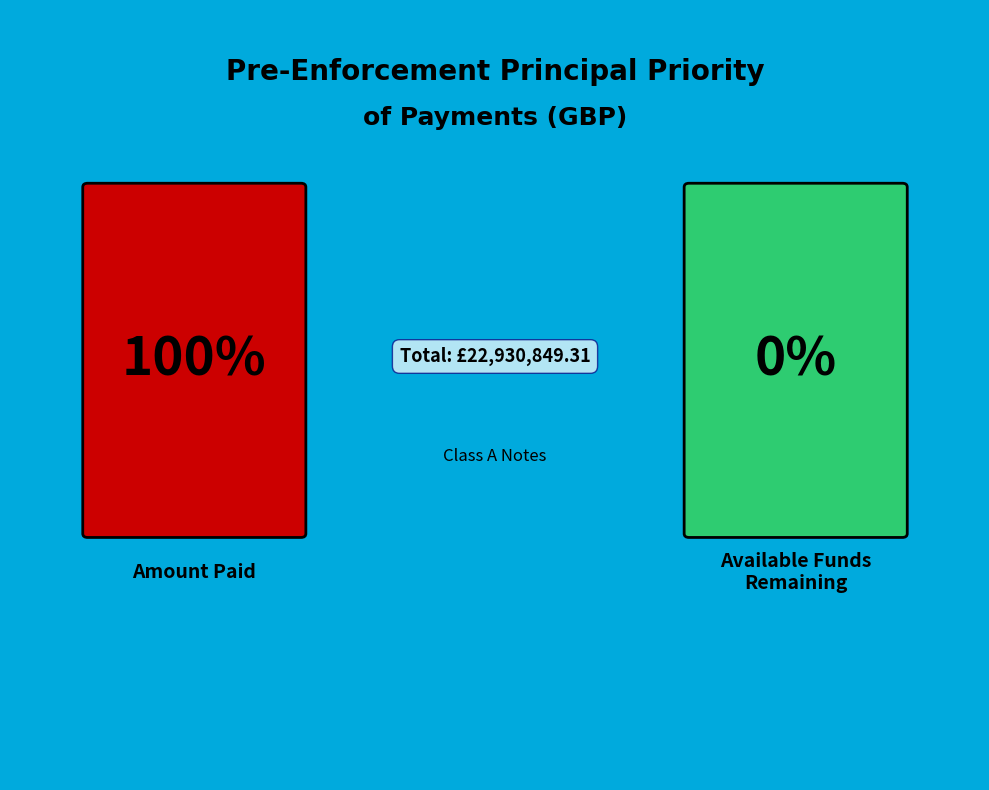

Does any single category account for the majority?

Yes